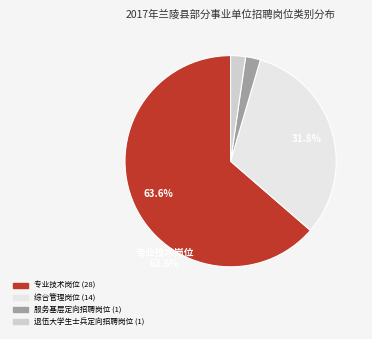

To the nearest percent, what is the average slice percentage?

25%